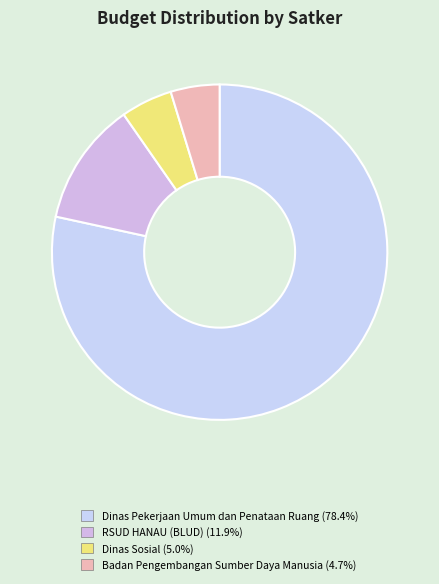

How many slices are in this pie chart?

4